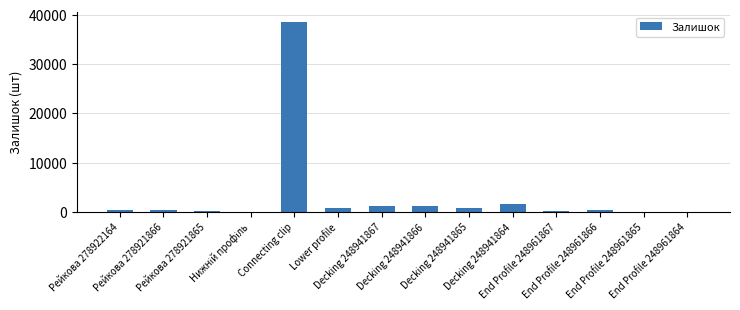

What is the sum of all values?

45996